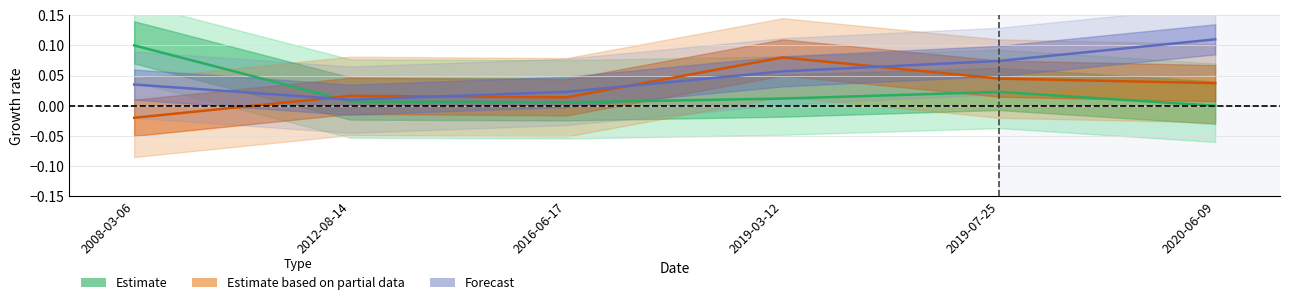

Reading right to left, what are all the values shown in this chart?

Estimate: 0.0	0.0	0.0	0.0	0.0	0.1
Estimate based on partial data: 0.0	0.0	0.1	0.0	0.0	-0.0
Forecast: 0.1	0.1	0.1	0.0	0.0	0.0